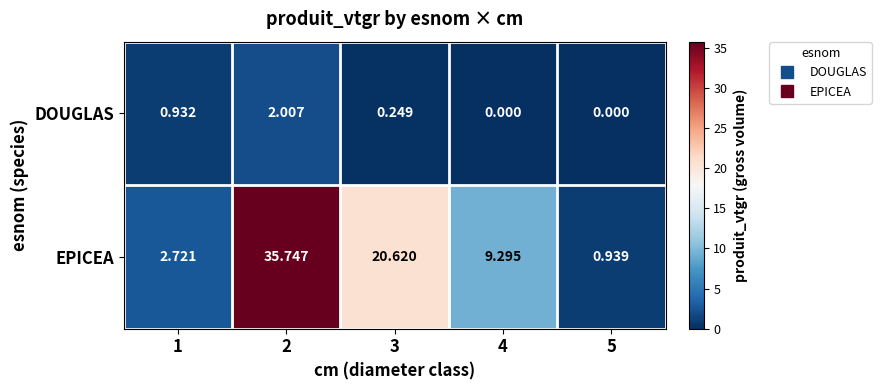

Is the value of DOUGLAS at 2 greater than the value of EPICEA at 2?

No